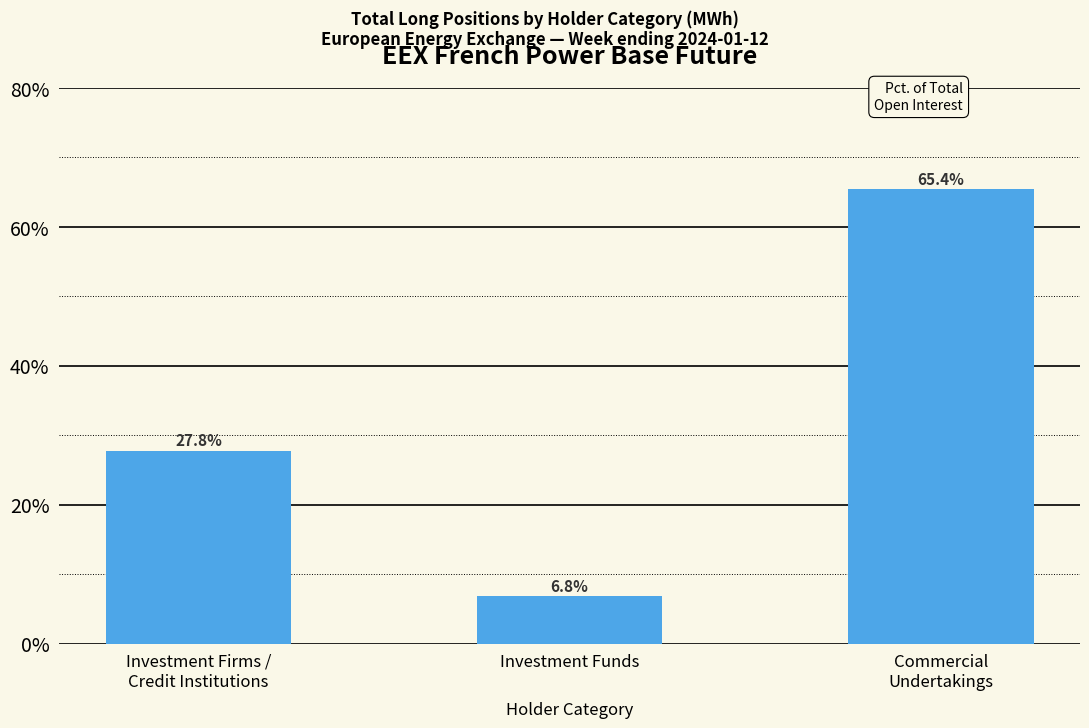

What value does the data have at Investment Firms /
Credit Institutions?

27.8